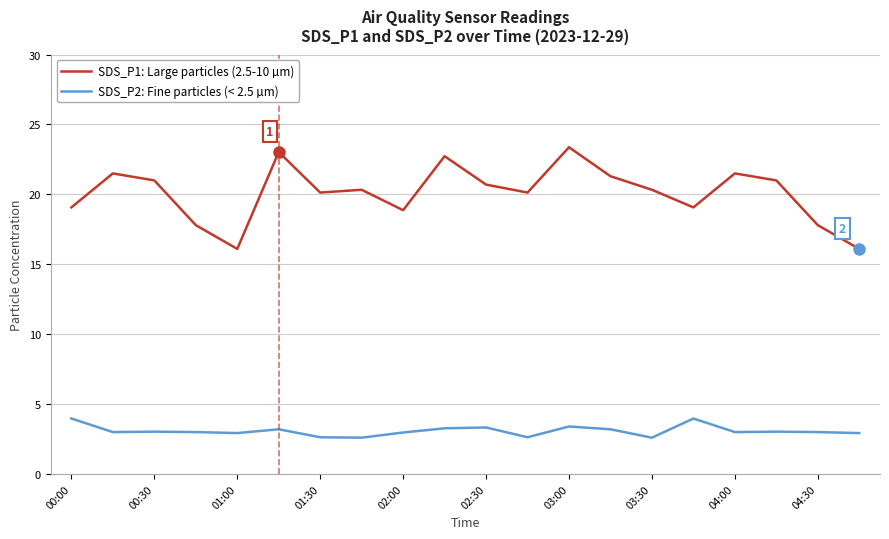

What is the minimum value for SDS_P1: Large particles (2.5-10 µm)?

16.1